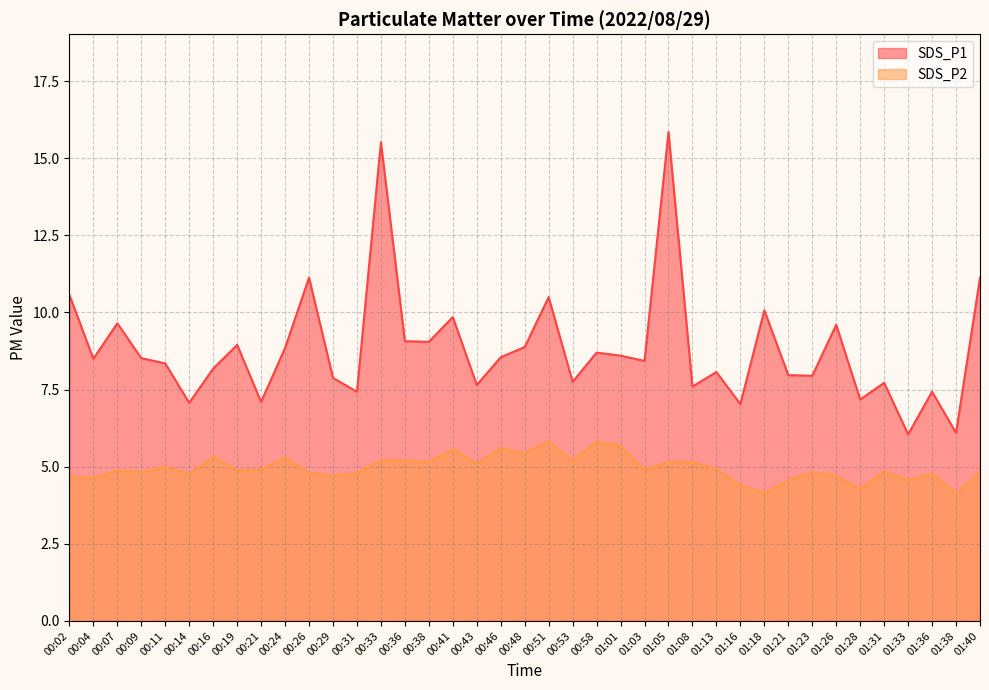

How many interior local valleys does the SDS_P2 series have?

14